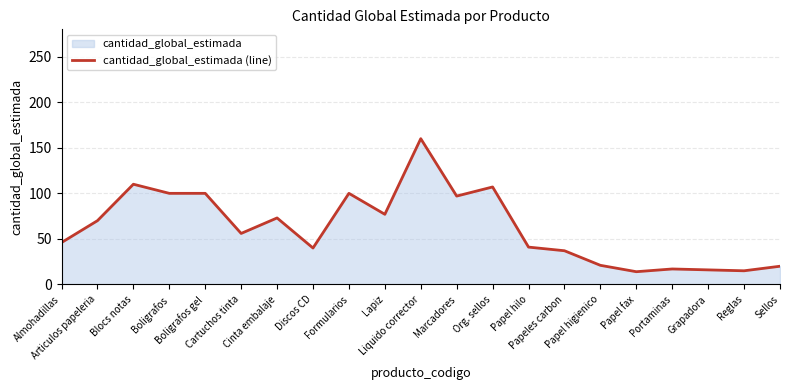

True or false: there are more than 1 points higher than both neighbors.

True